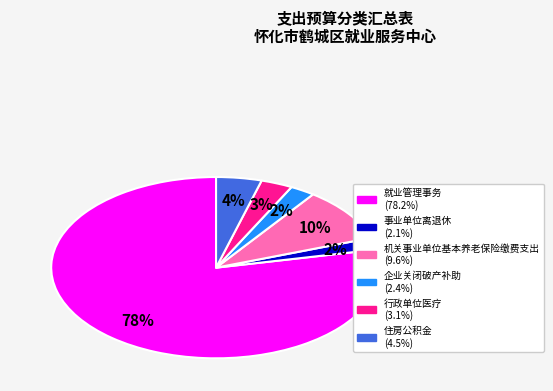

How many slices are in this pie chart?

6